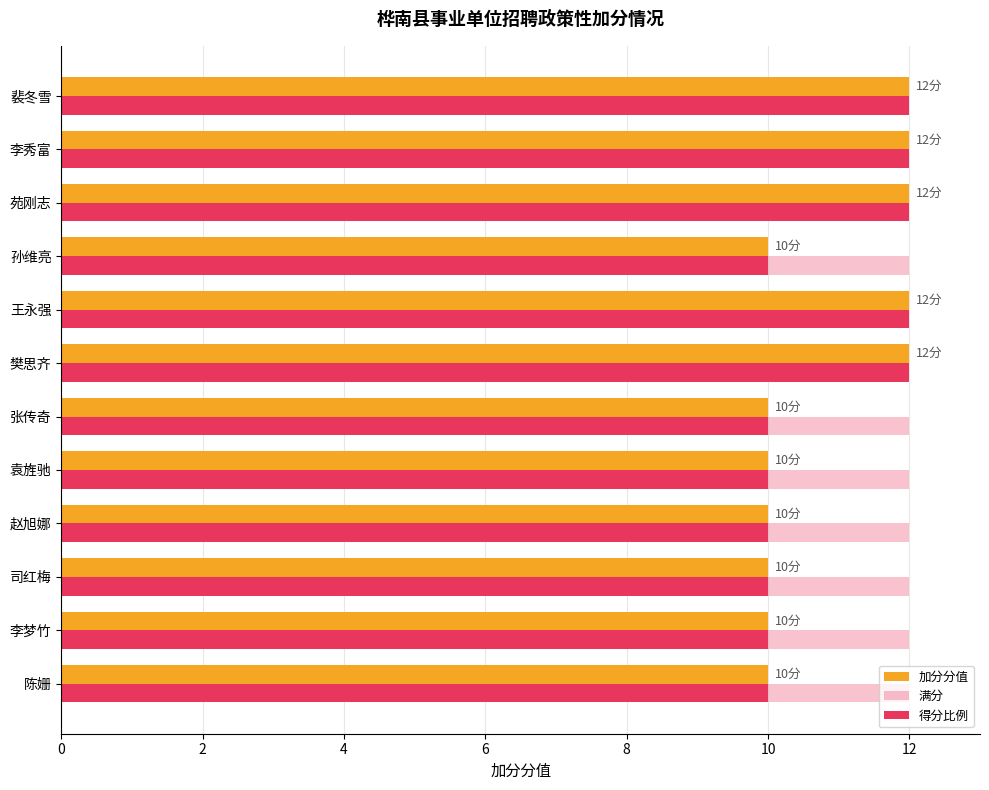

How many distinct data groups are displayed?

3